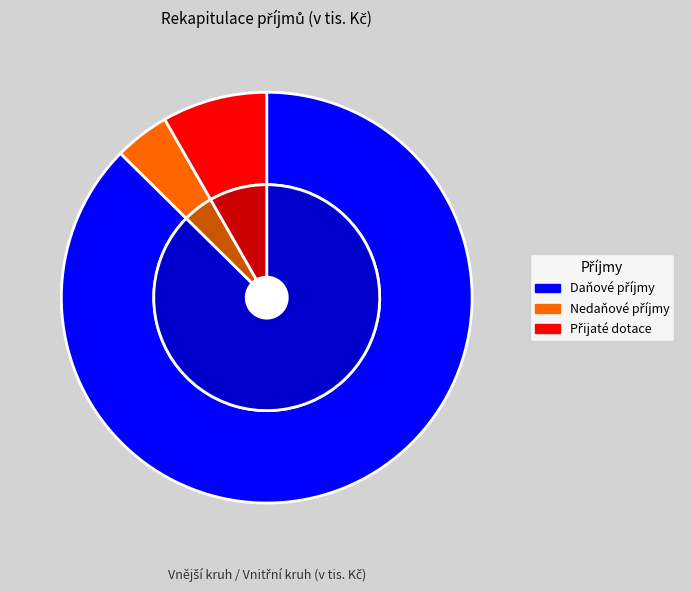

Which slice is the smallest?

Nedaňové příjmy